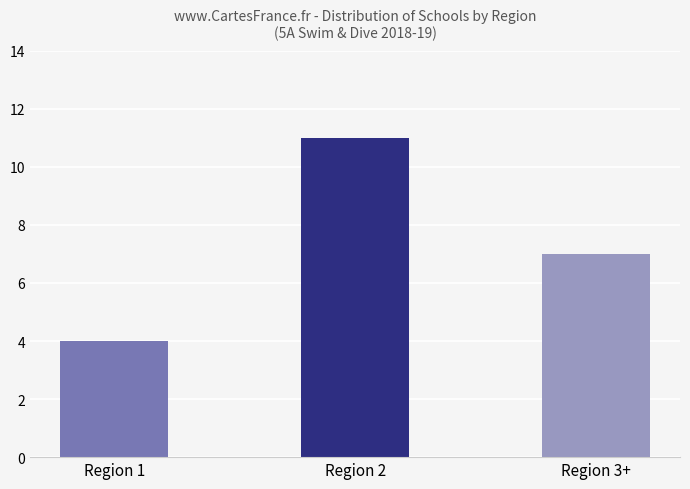

What is the ratio of the value at Region 2 to the value at Region 3+?

1.6